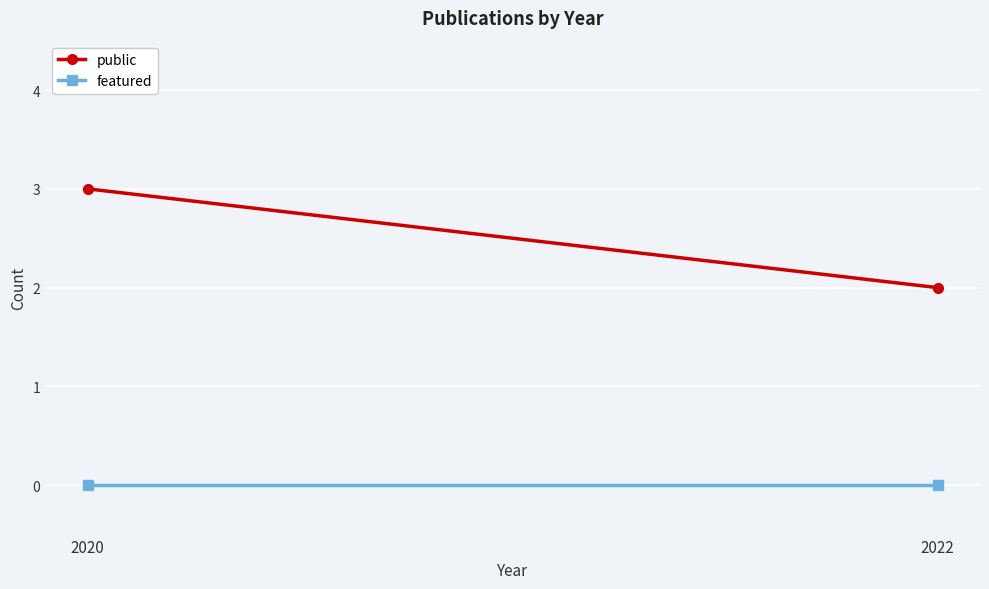

Which has a higher value, 2022 or 2020?

2020